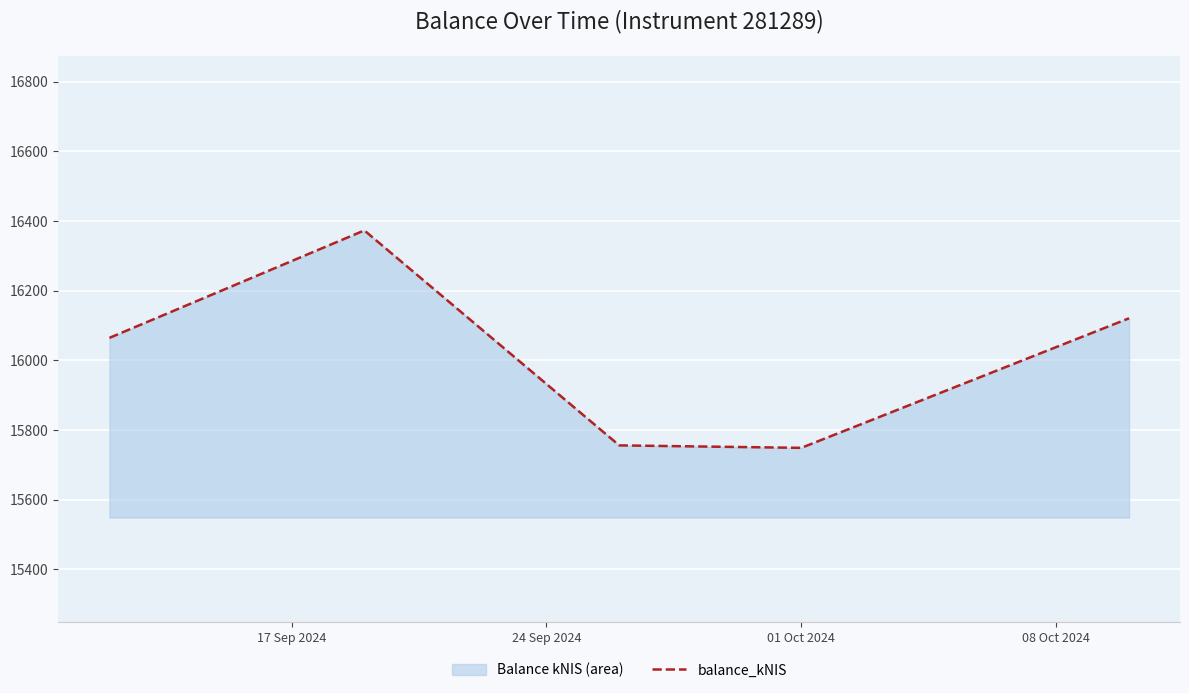

What is the maximum value shown in the chart?

16373.1